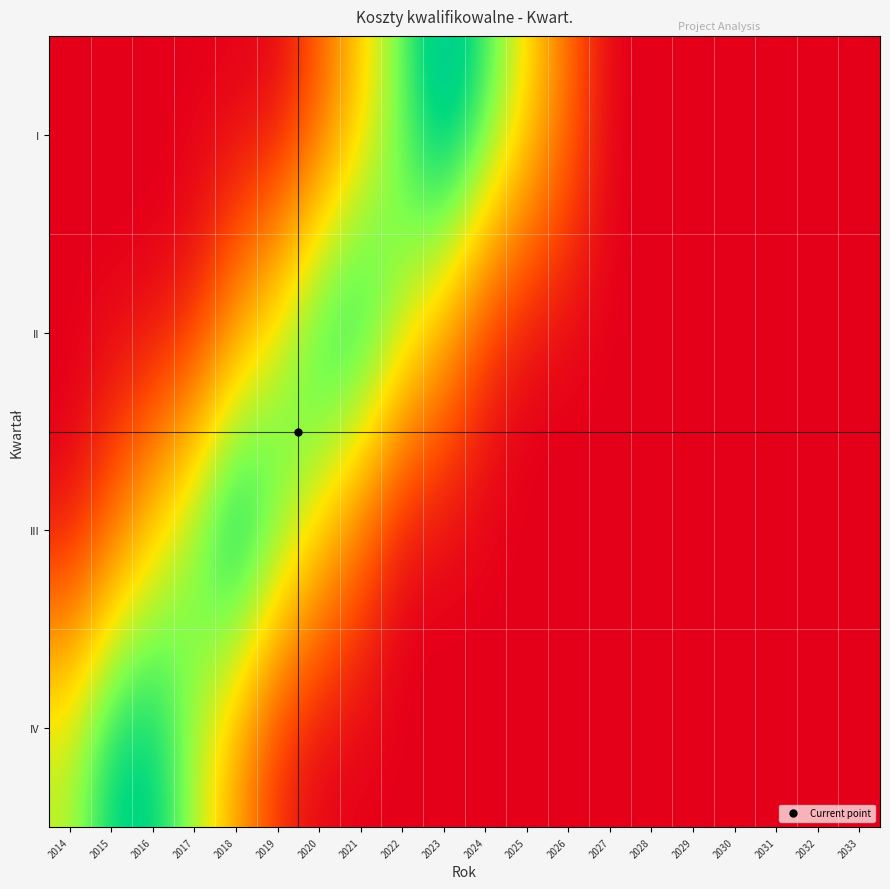

Reading left to right, list all the values displayed in this chart.

I: 2014=0.0	2015=0.0	2016=0.0	2017=0.0	2018=0.0	2019=0.0	2020=17.9	2021=44.2	2022=70.5	2023=96.8	2024=76.8	2025=50.5	2026=24.2	2027=0.0	2028=0.0	2029=0.0	2030=0.0	2031=0.0	2032=0.0	2033=0.0
II: 2014=0.0	2015=0.0	2016=0.0	2017=5.6	2018=31.9	2019=58.2	2020=84.6	2021=89.1	2022=62.8	2023=36.5	2024=10.2	2025=0.0	2026=0.0	2027=0.0	2028=0.0	2029=0.0	2030=0.0	2031=0.0	2032=0.0	2033=0.0
III: 2014=0.0	2015=19.6	2016=46.0	2017=72.3	2018=98.6	2019=75.1	2020=48.8	2021=22.5	2022=0.0	2023=0.0	2024=0.0	2025=0.0	2026=0.0	2027=0.0	2028=0.0	2029=0.0	2030=0.0	2031=0.0	2032=0.0	2033=0.0
IV: 2014=60.0	2015=86.3	2016=87.4	2017=61.1	2018=34.7	2019=8.4	2020=0.0	2021=0.0	2022=0.0	2023=0.0	2024=0.0	2025=0.0	2026=0.0	2027=0.0	2028=0.0	2029=0.0	2030=0.0	2031=0.0	2032=0.0	2033=0.0